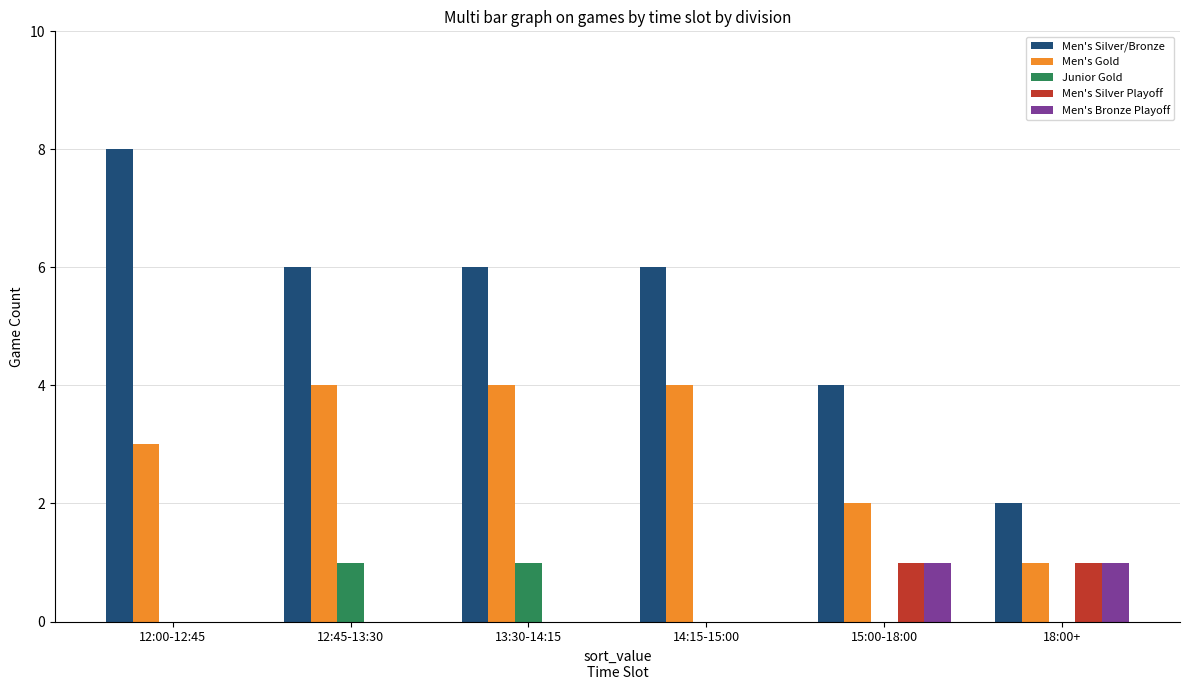

What are all the series names shown in the legend?

Men's Silver/Bronze, Men's Gold, Junior Gold, Men's Silver Playoff, Men's Bronze Playoff